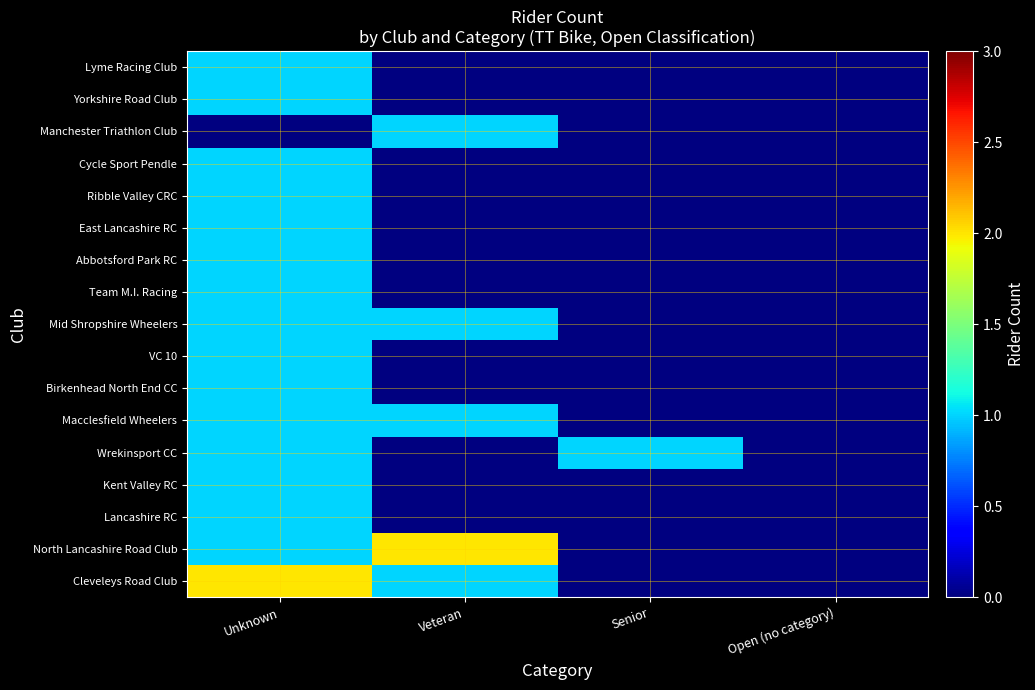

At how many categories does at least one series exceed 1?

2